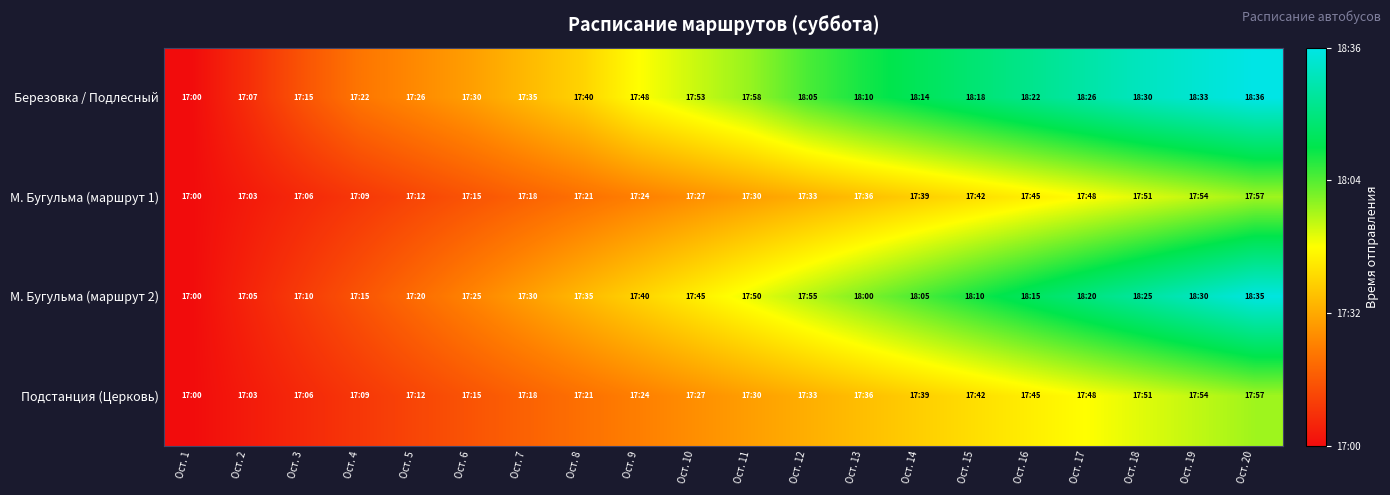

How many categories are shown in the chart?

20